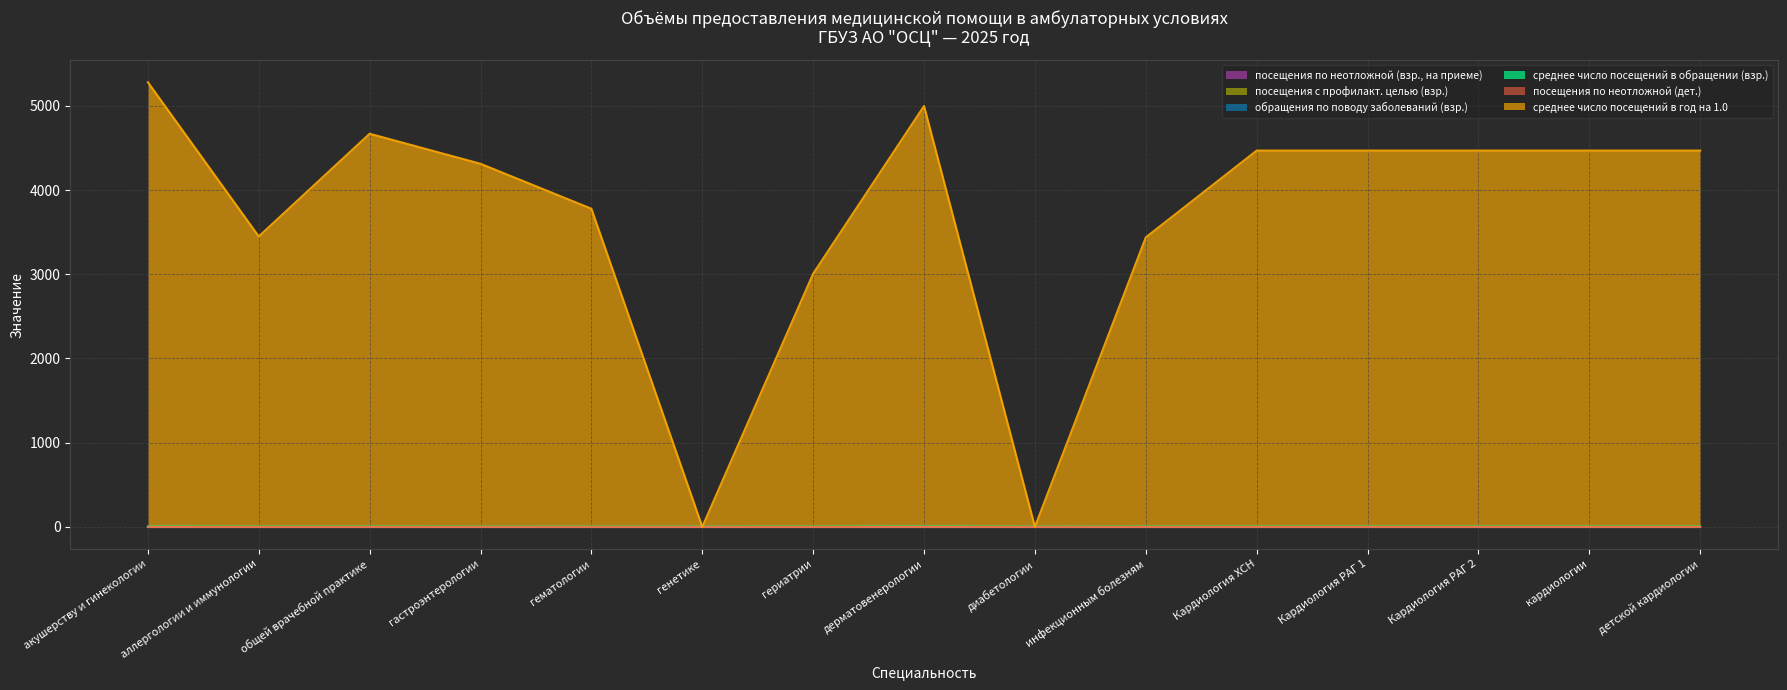

Which series has the largest total across all categories?

среднее число посещений в год на 1.0